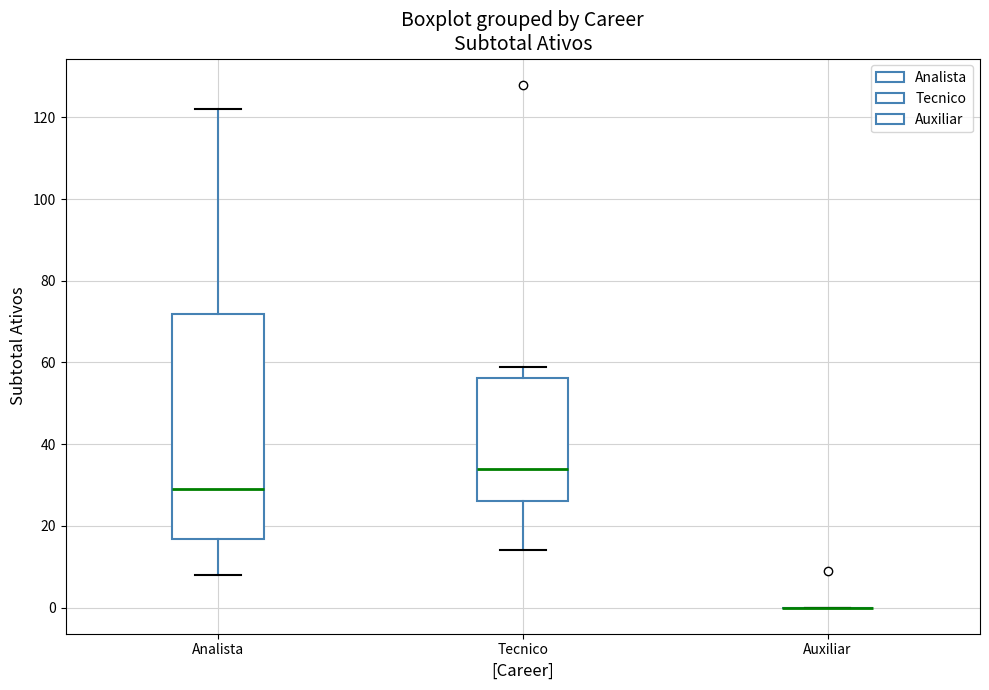

Reading left to right, read every box against the y-axis: the position of its median line, the range the box covers, and the ends of its whiskers. The values are not printed on the chart, so give them approximately, as read against the axis.

Analista: median 30, box 16 to 72, whiskers 8 to 122
Tecnico: median 34, box 26 to 56, whiskers 14 to 60
Auxiliar: box collapsed to a line at 0, whiskers 0 to 0